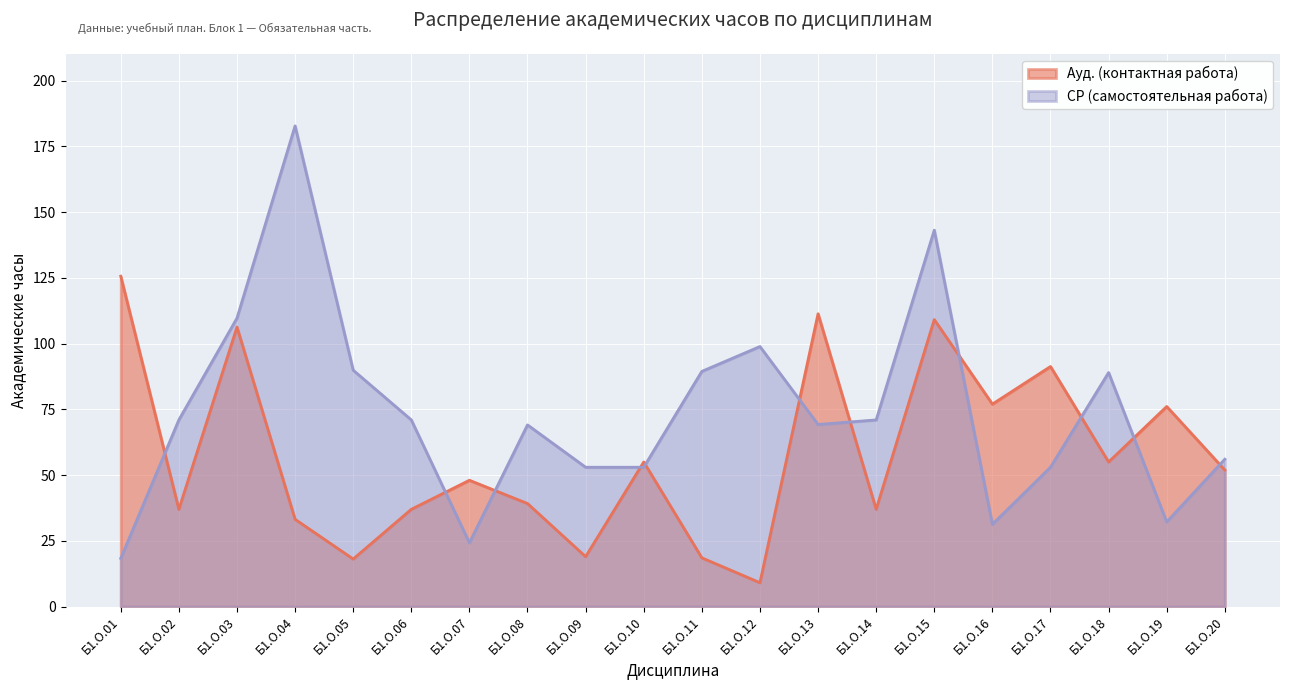

What is the spread (max minus min) of values at Б1.О.07?

23.8